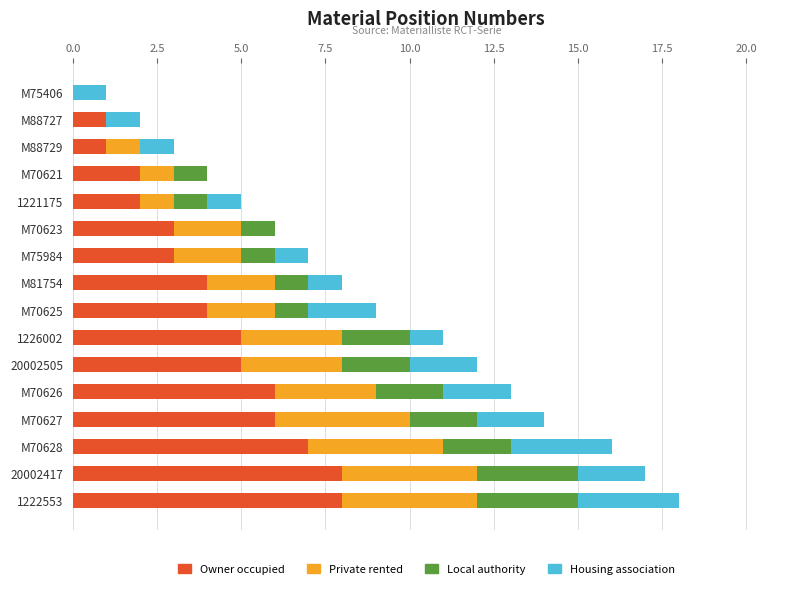

The Owner occupied series shows 1 at M70621. True or false?

False